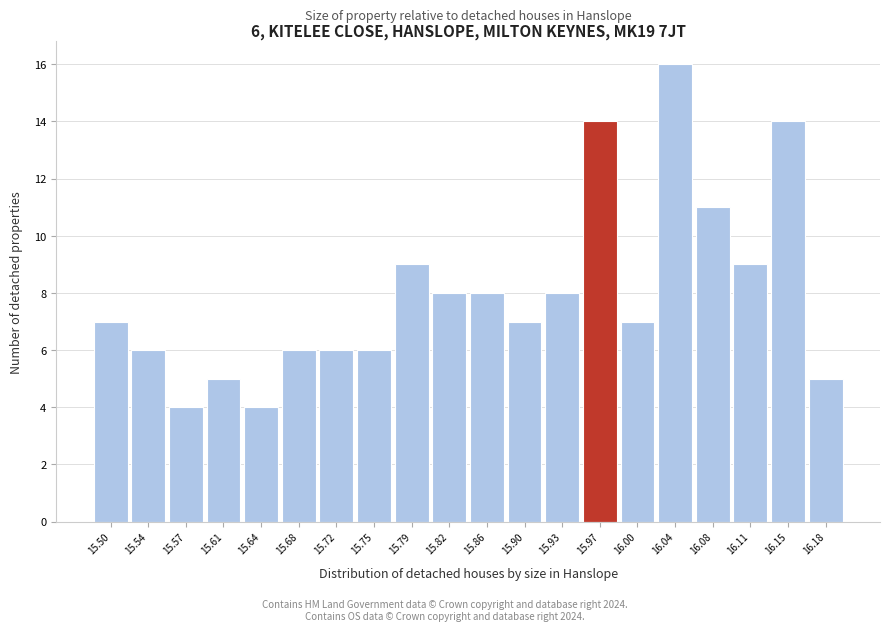

Reading left to right, transcribe all the data shown in this chart.

7	6	4	5	4	6	6	6	9	8	8	7	8	14	7	16	11	9	14	5